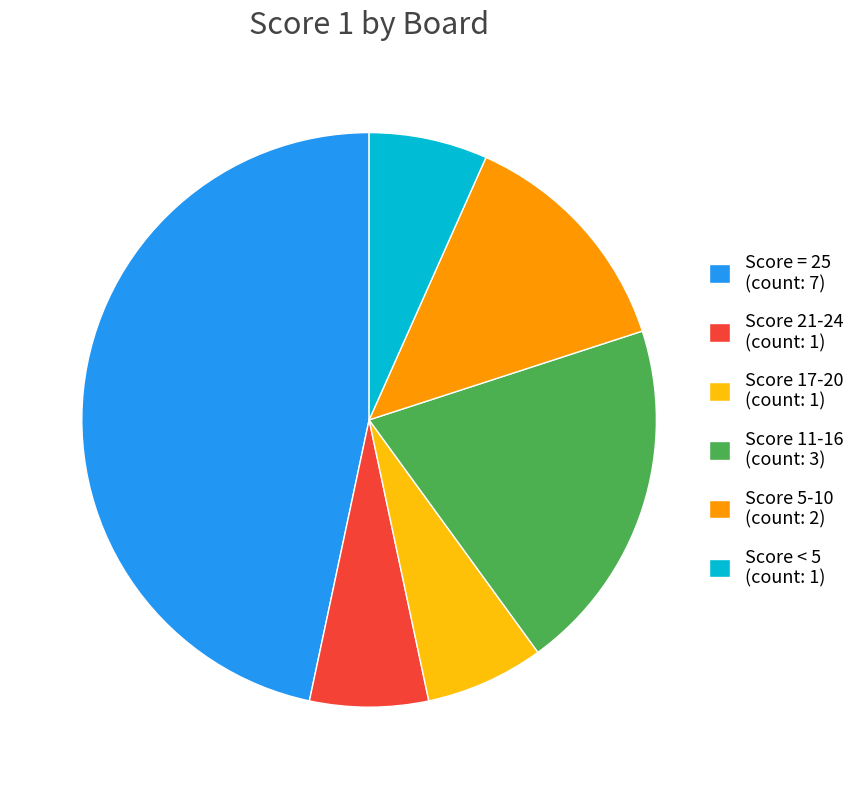

Approximately how many times larger is the value at Score 21-24 (count: 1) compared to Score 17-20 (count: 1)?

1.0